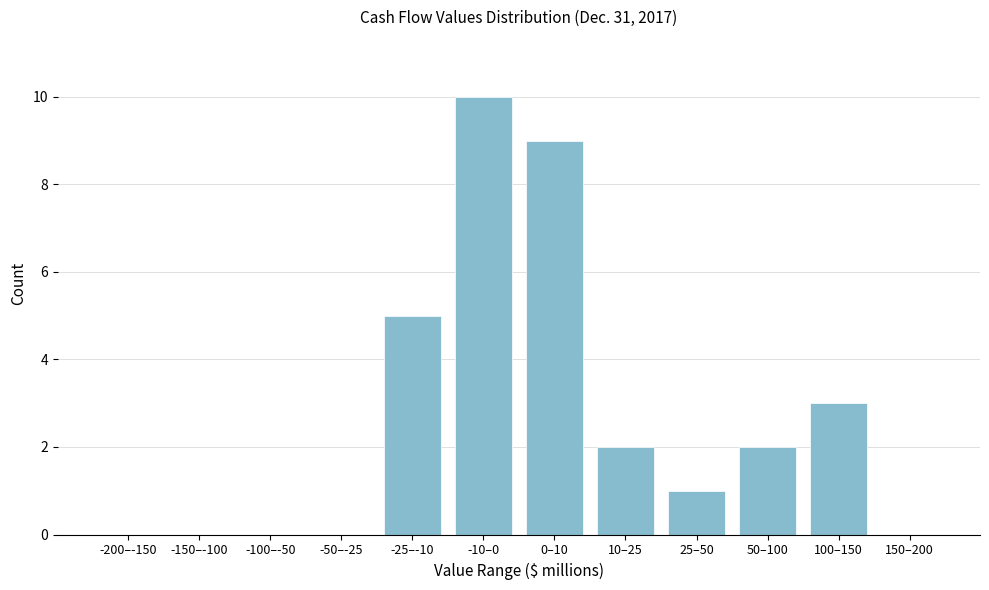

Reading left to right, what are all the values shown in this chart?

-200–-150=0	-150–-100=0	-100–-50=0	-50–-25=0	-25–-10=5	-10–0=10	0–10=9	10–25=2	25–50=1	50–100=2	100–150=3	150–200=0